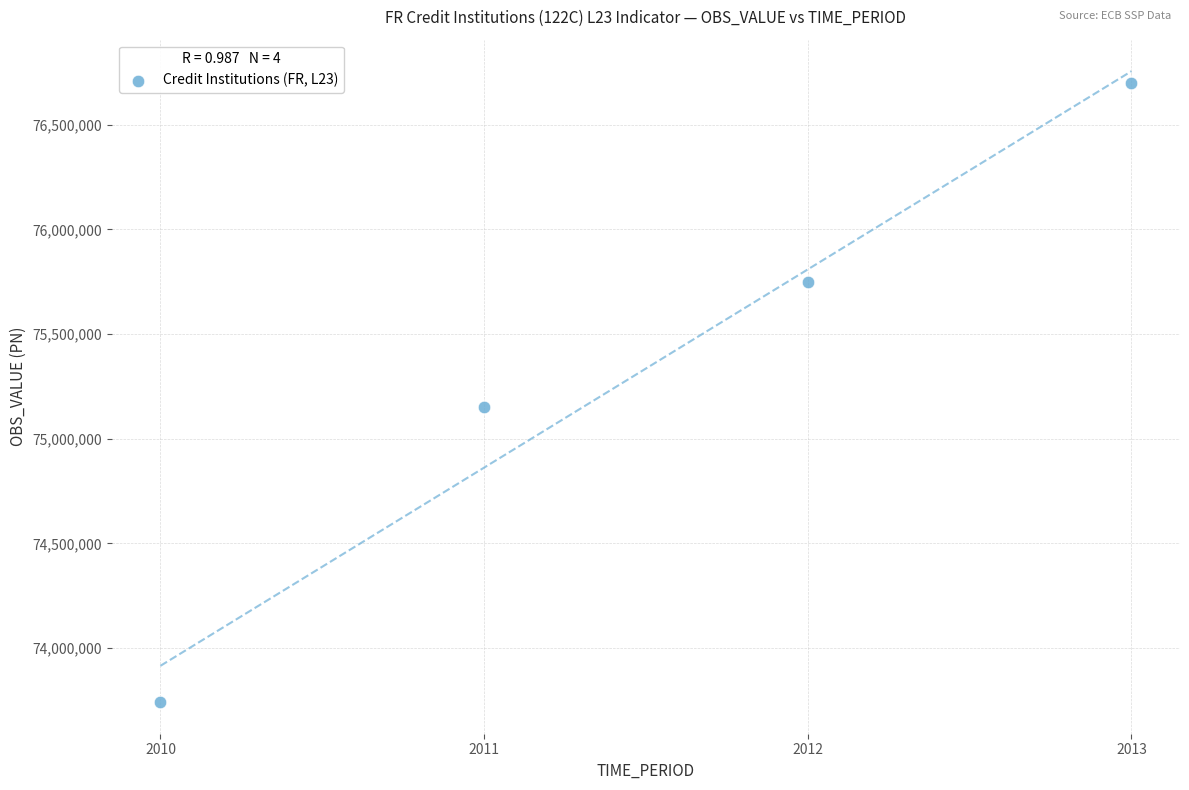

What Y value in the scatter plot is closest to 75220500?

75153000